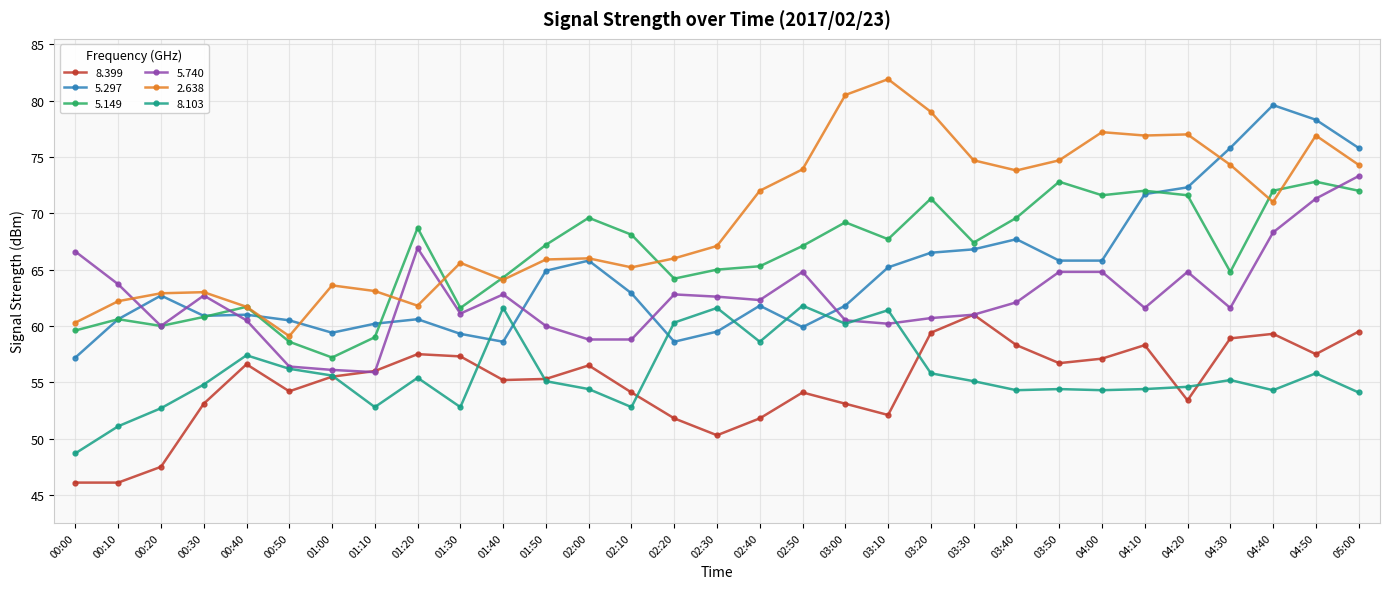

What position from the left is 00:40?

5